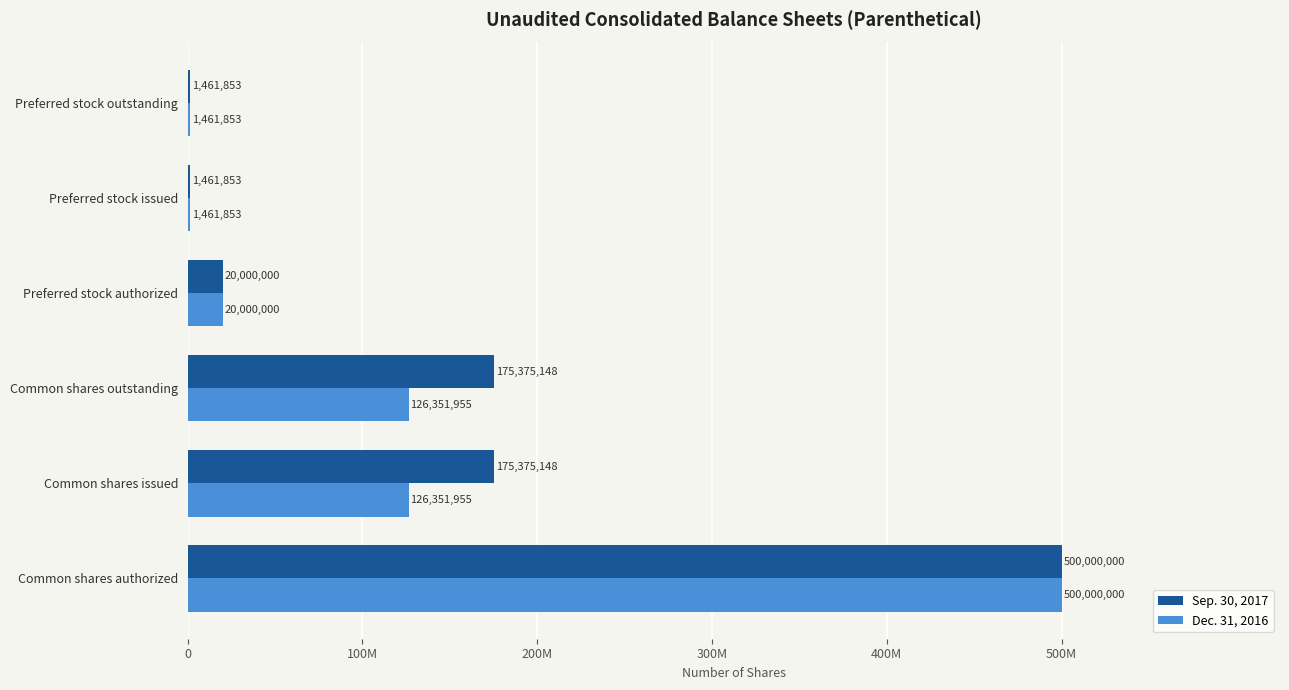

What are all the series names shown in the legend?

Sep. 30, 2017, Dec. 31, 2016